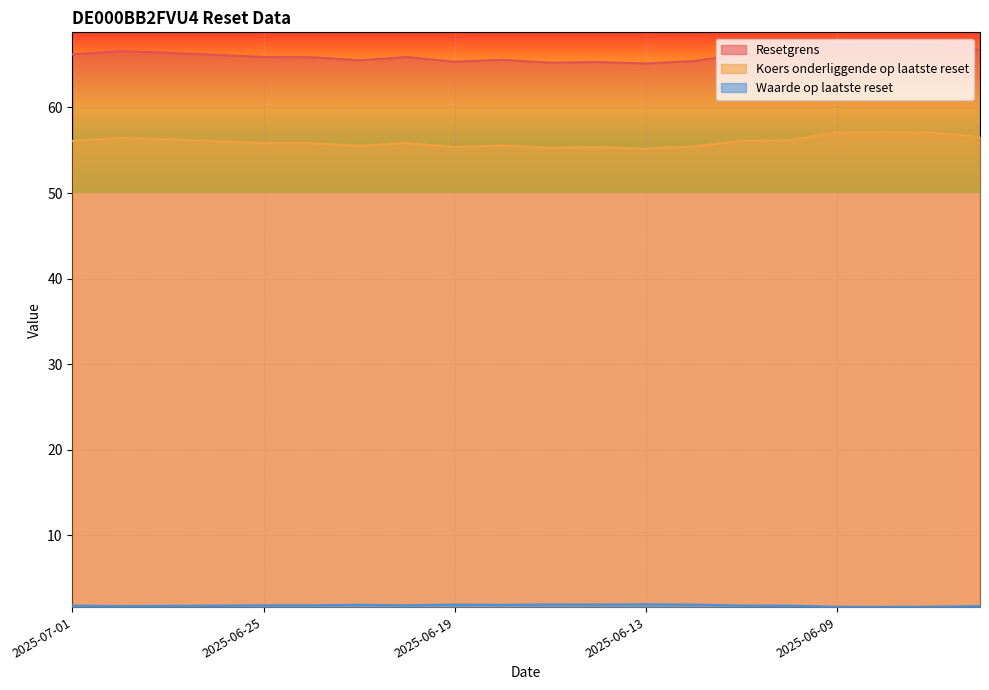

Reading left to right, transcribe all the data shown in this chart.

Resetgrens: 2025-07-01=66.2	2025-06-30=66.6	2025-06-27=66.4	2025-06-26=66.2	2025-06-25=65.9	2025-06-24=65.9	2025-06-23=65.5	2025-06-20=65.9	2025-06-19=65.3	2025-06-18=65.6	2025-06-17=65.2	2025-06-16=65.3	2025-06-13=65.1	2025-06-12=65.4	2025-06-11=66.2	2025-06-10=66.3	2025-06-09=67.4	2025-06-06=67.4	2025-06-05=67.3	2025-06-04=66.7
Koers onderliggende op laatste reset: 2025-07-01=56.1	2025-06-30=56.4	2025-06-27=56.3	2025-06-26=56.1	2025-06-25=55.8	2025-06-24=55.8	2025-06-23=55.5	2025-06-20=55.8	2025-06-19=55.4	2025-06-18=55.6	2025-06-17=55.3	2025-06-16=55.3	2025-06-13=55.2	2025-06-12=55.4	2025-06-11=56.1	2025-06-10=56.2	2025-06-09=57.1	2025-06-06=57.1	2025-06-05=57.1	2025-06-04=56.6
Waarde op laatste reset: 2025-07-01=1.8	2025-06-30=1.7	2025-06-27=1.8	2025-06-26=1.8	2025-06-25=1.8	2025-06-24=1.8	2025-06-23=1.9	2025-06-20=1.8	2025-06-19=1.9	2025-06-18=1.9	2025-06-17=1.9	2025-06-16=1.9	2025-06-13=1.9	2025-06-12=1.9	2025-06-11=1.8	2025-06-10=1.8	2025-06-09=1.7	2025-06-06=1.6	2025-06-05=1.7	2025-06-04=1.7